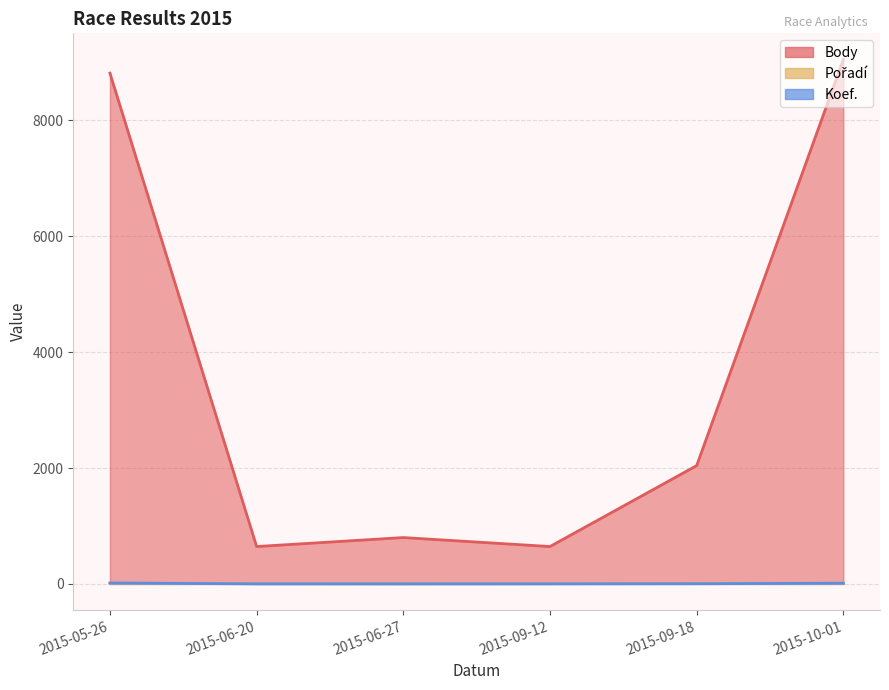

Reading left to right, what are all the values shown in this chart?

Body: 2015-05-26=8816	2015-06-20=645	2015-06-27=800	2015-09-12=645	2015-09-18=2042	2015-10-01=9051
Pořadí: 2015-05-26=11	2015-06-20=2	2015-06-27=1	2015-09-12=4	2015-09-18=5	2015-10-01=8
Koef.: 2015-05-26=16	2015-06-20=1	2015-06-27=1	2015-09-12=1	2015-09-18=3	2015-10-01=12